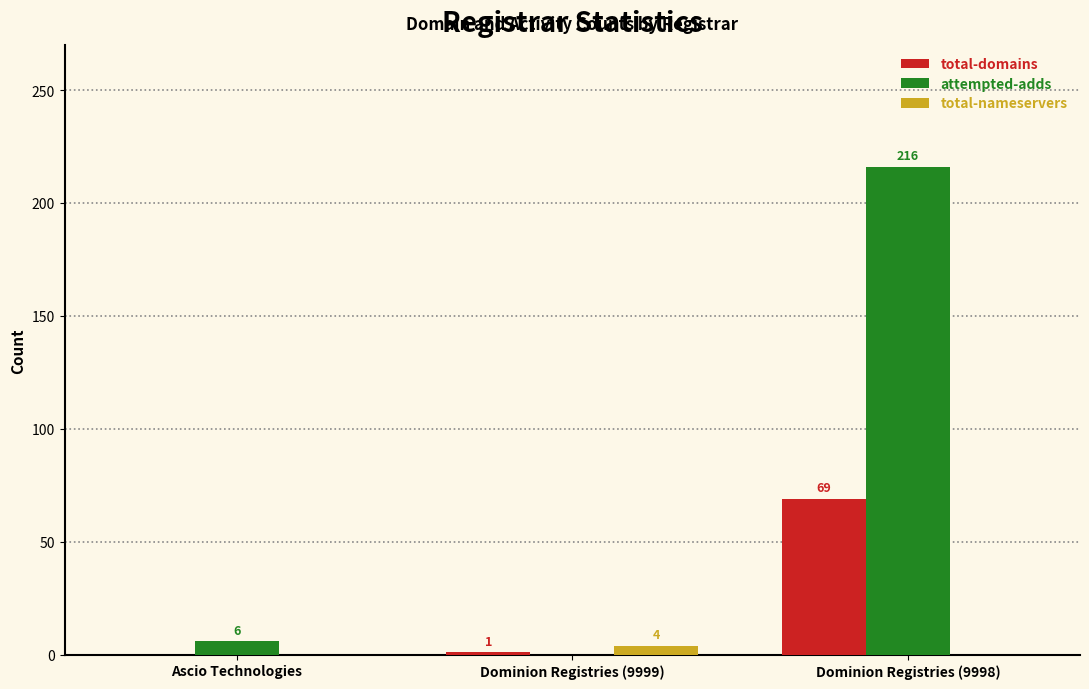

The total-nameservers series shows 4 at Dominion Registries (9999). True or false?

True